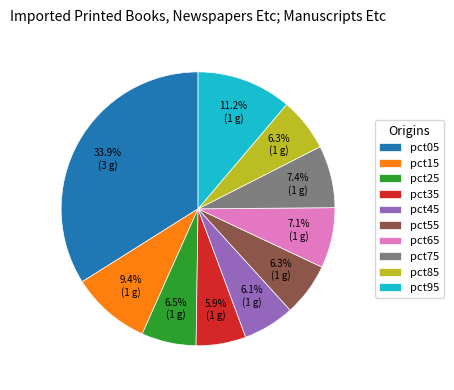

Does pct75 account for over 50% of the chart?

No